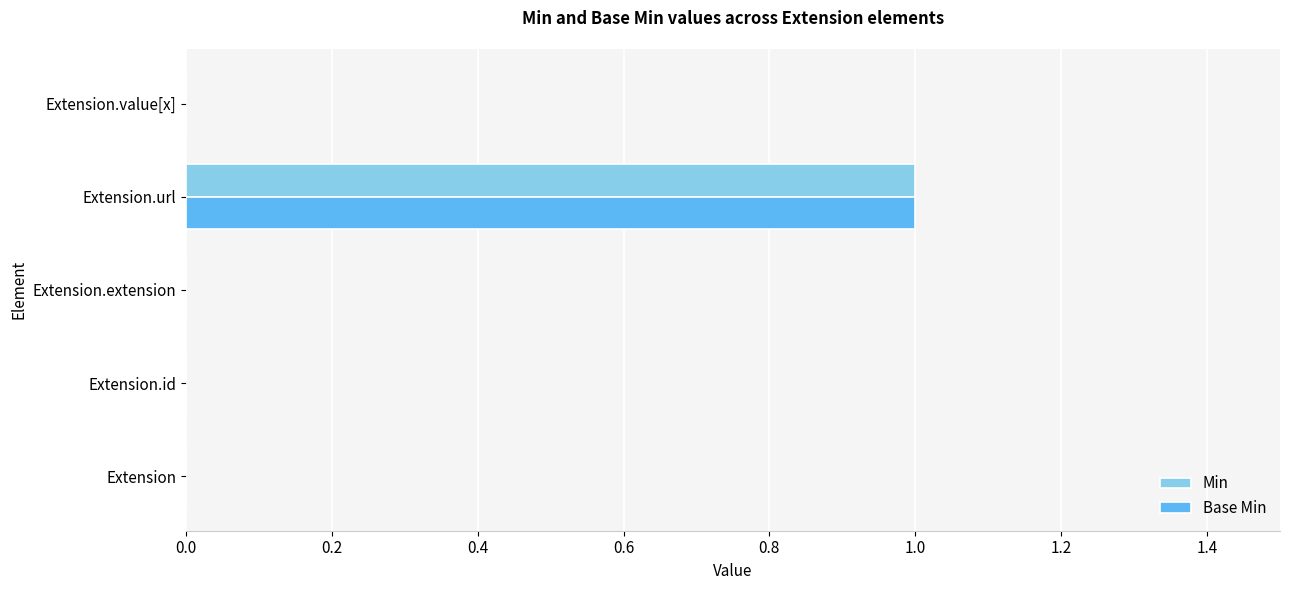

Is it true that Min equals 0 at Extension?

True